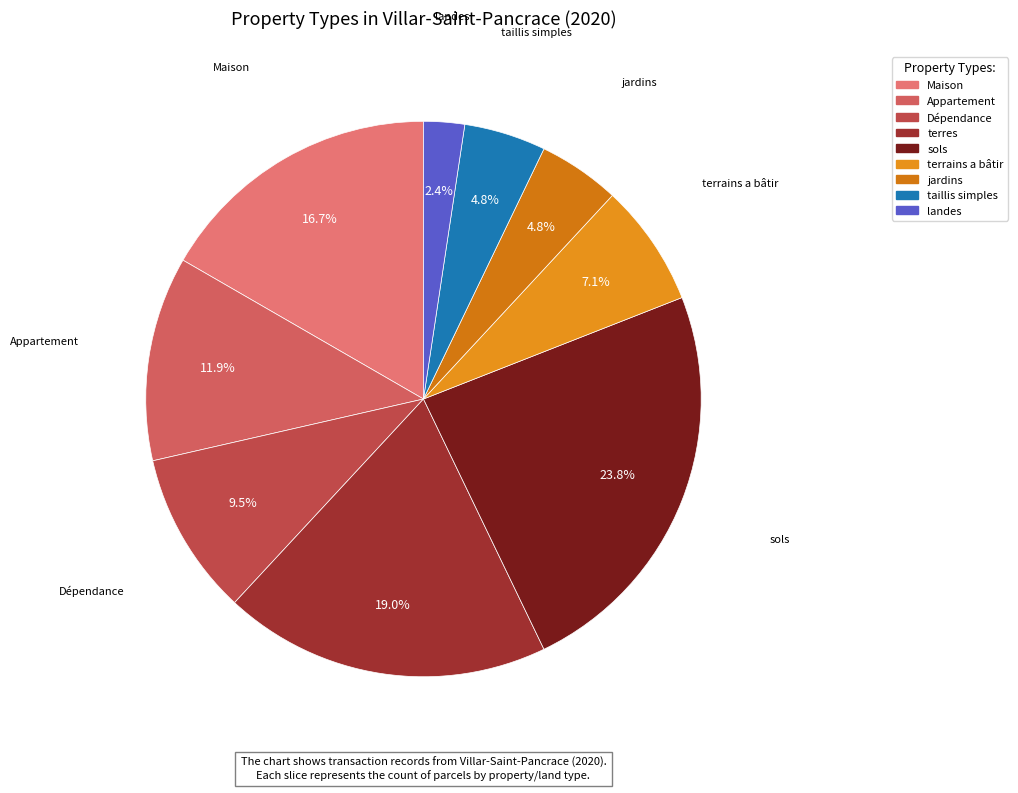

Count the number of slices in the pie.

9